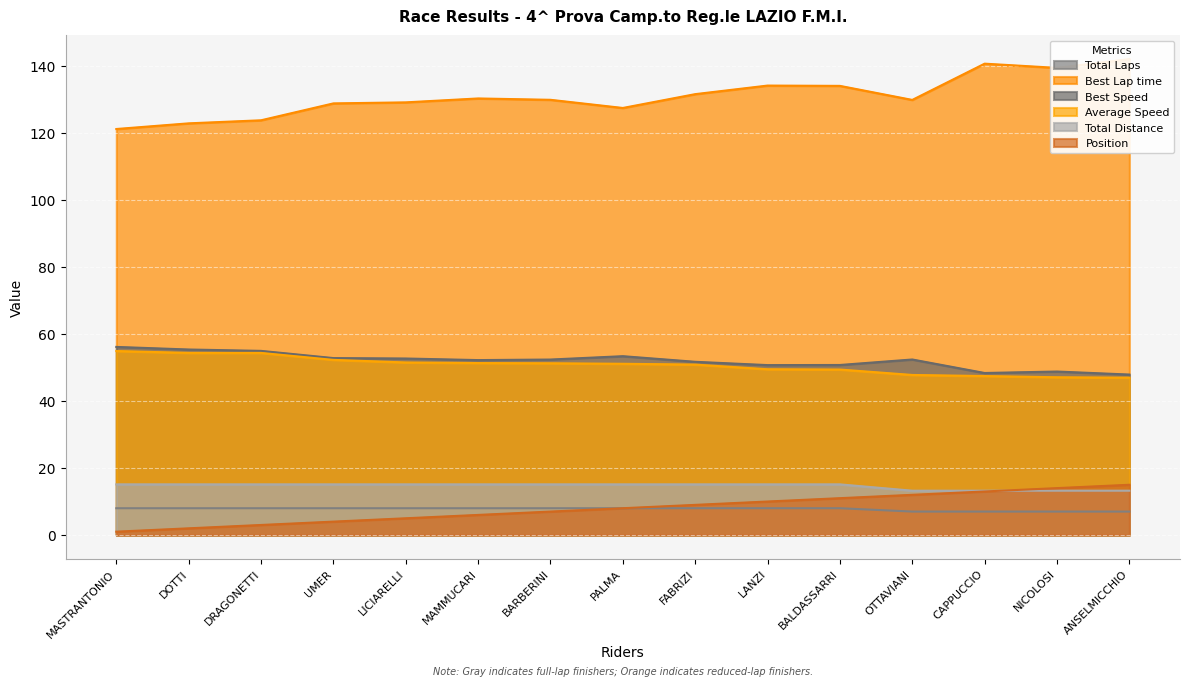

What is the difference between the second highest and minimum values in the Total Laps series?

1.0